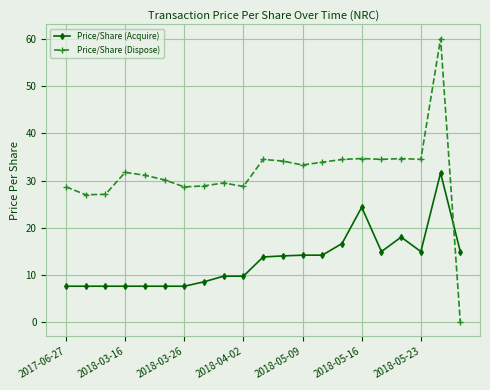

True or false: Price/Share (Acquire) has more than 0 points higher than both neighbors.

True